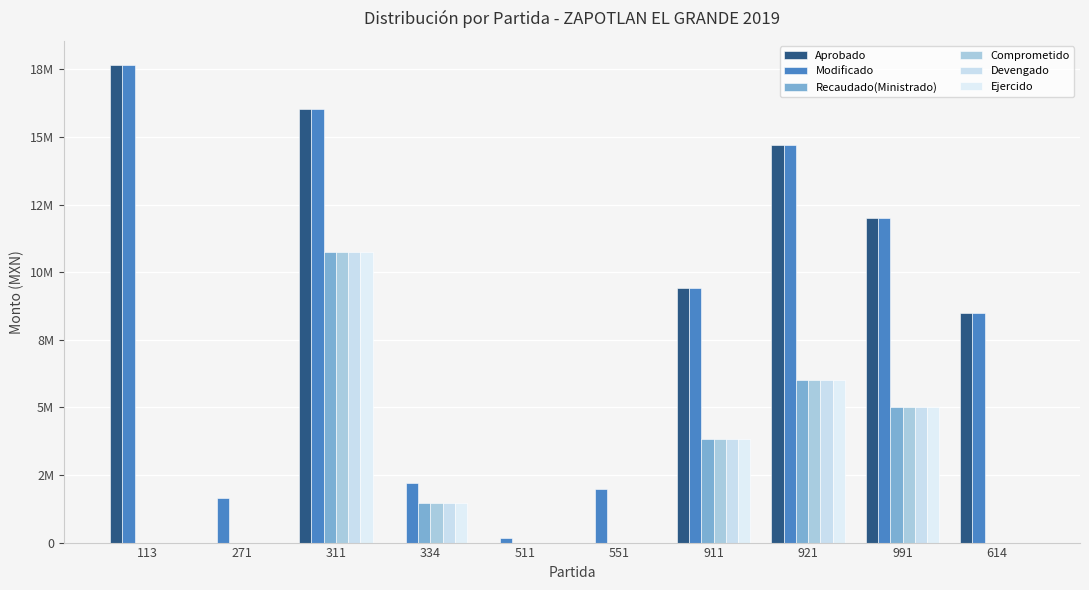

How many data points does each series have?

10